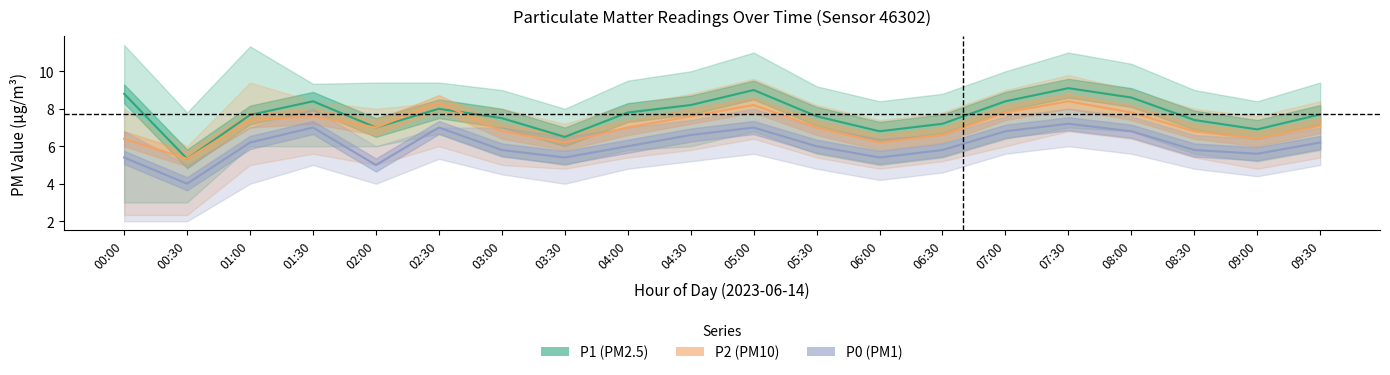

The value of P2 at 01:30 is 2.6. True or false?

False